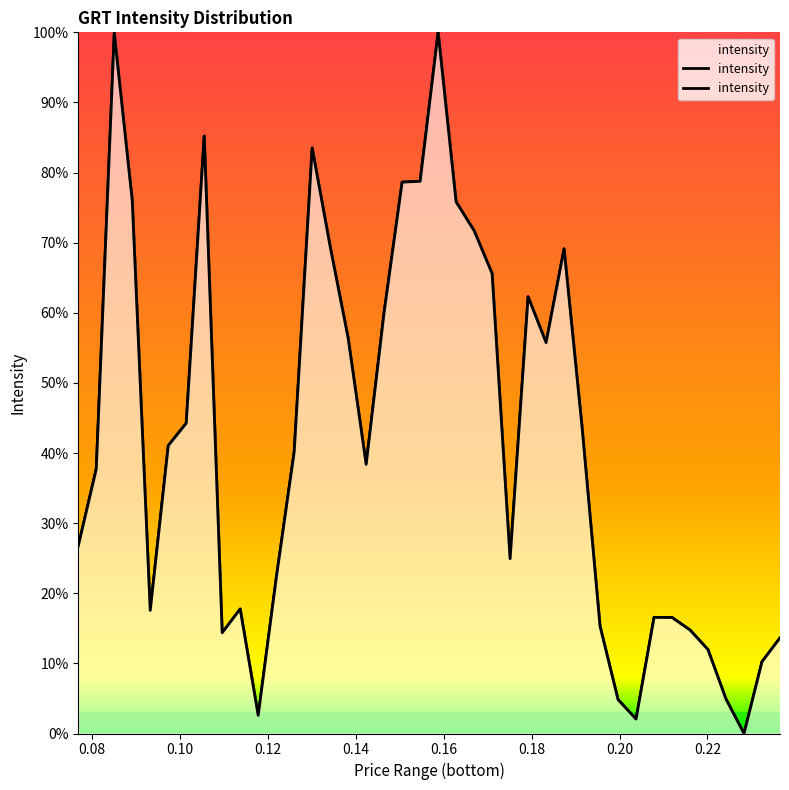

The value at 34 is 0.2. True or false?

False